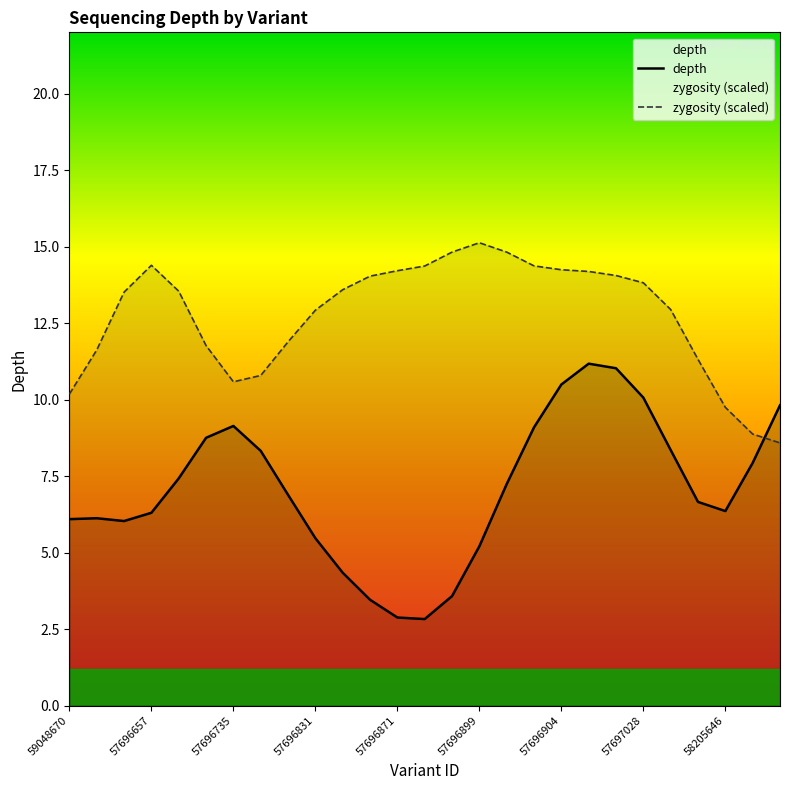

Read the zygosity (scaled) value at 23.

11.3